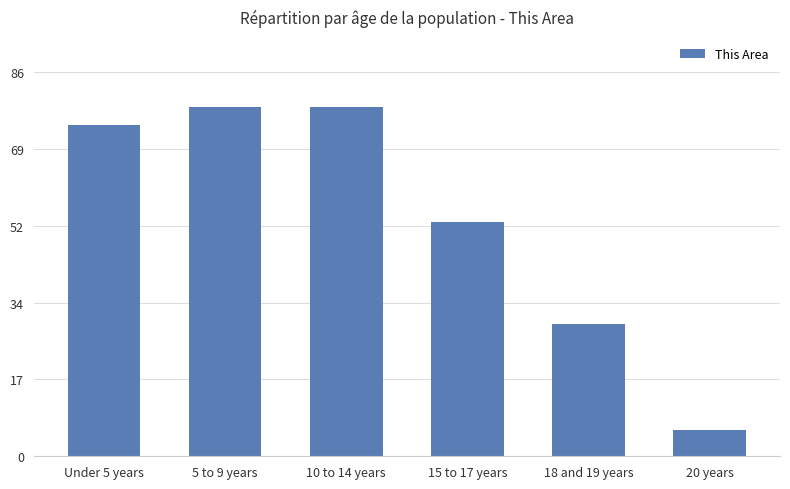

What is the difference between the second highest and minimum values?

73